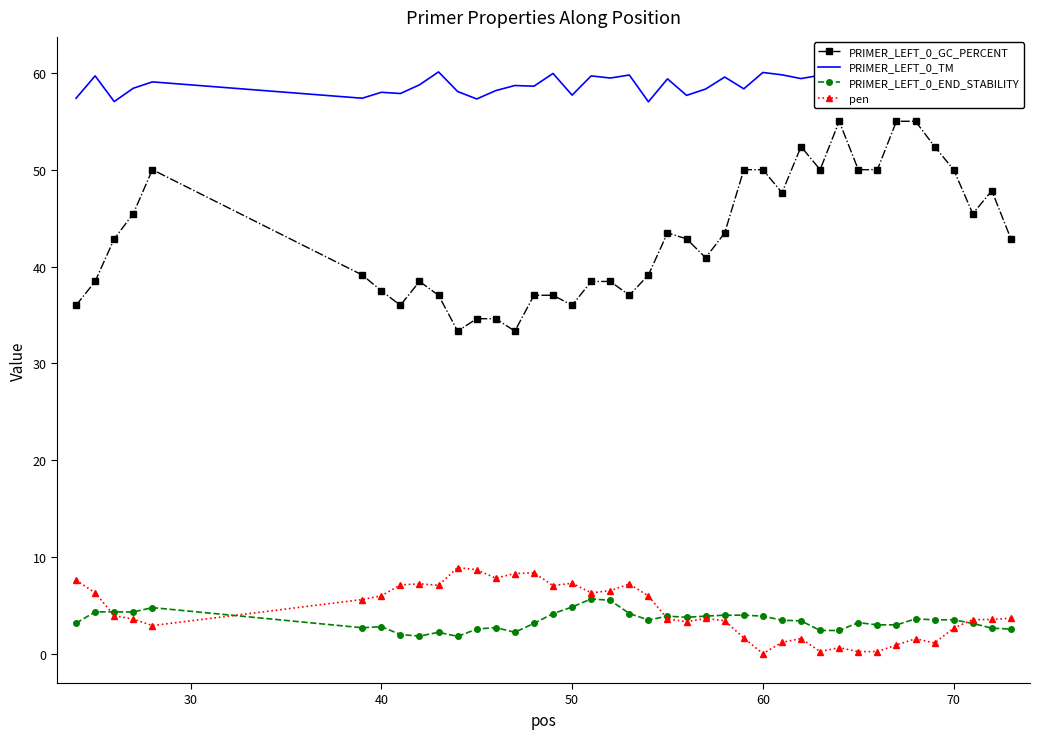

Count the number of categories in the chart.

40